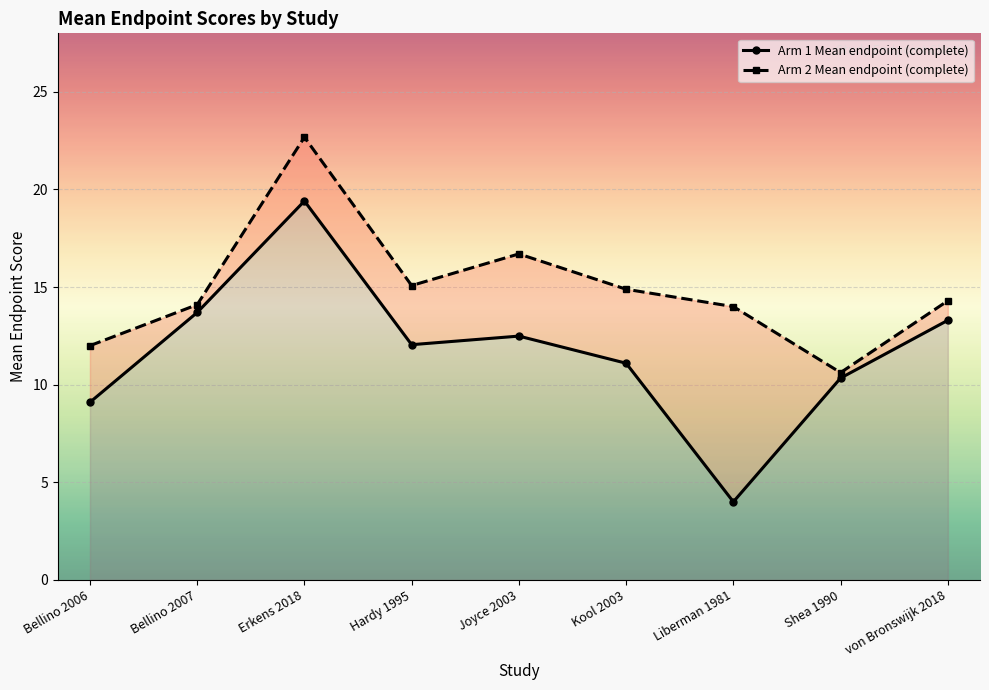

Is the value of Arm 1 Mean endpoint (complete) at Bellino 2007 greater than the value of Arm 2 Mean endpoint (complete) at Shea 1990?

Yes